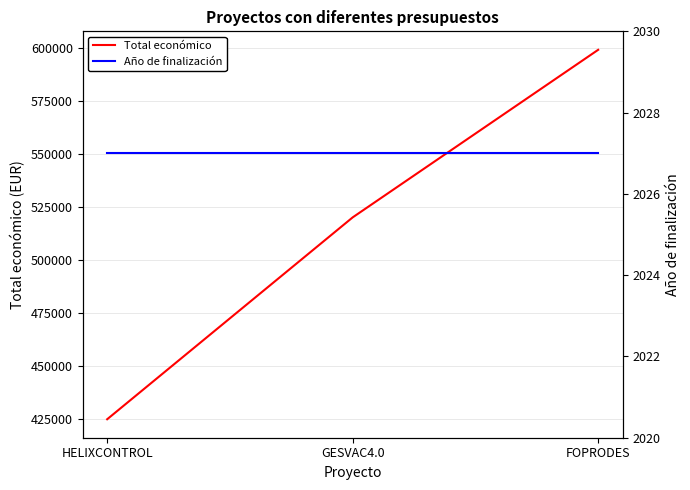

What is the total value across all series at GESVAC4.0?

522089